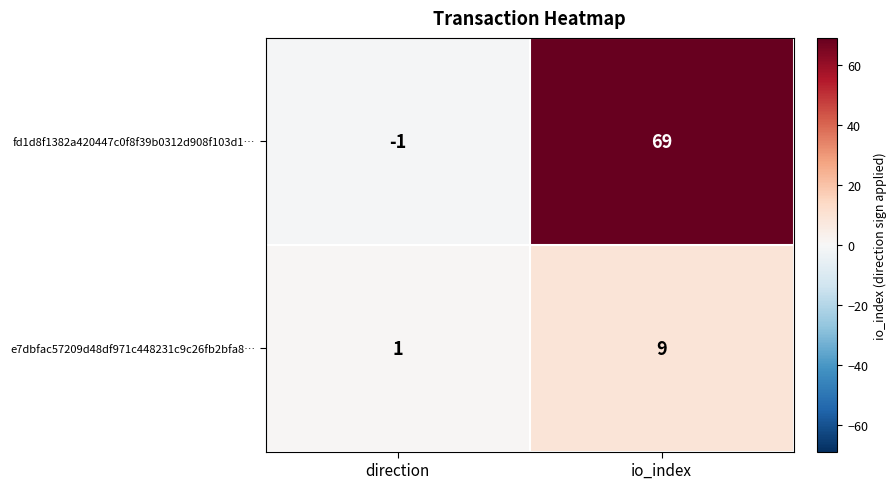

At which category does the chart reach its peak across all series?

io_index